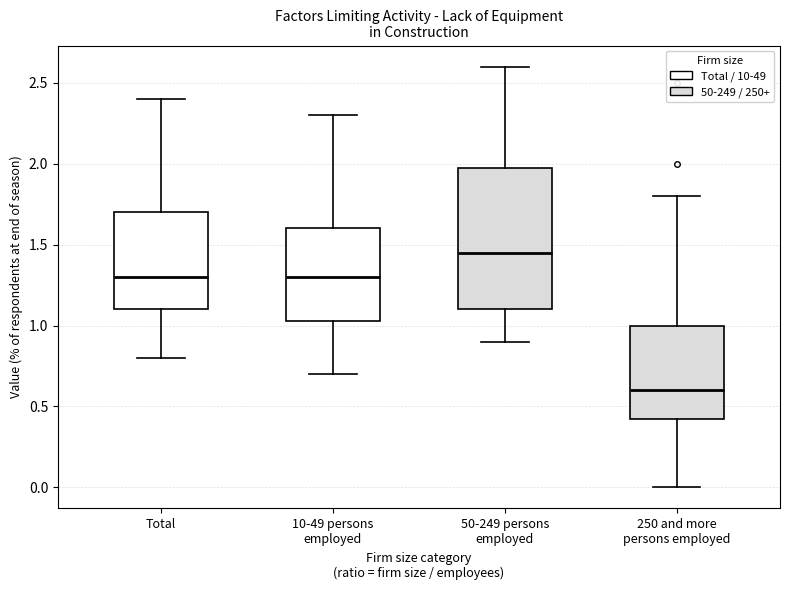

Which box's median line is the lowest?

250 and more persons employed